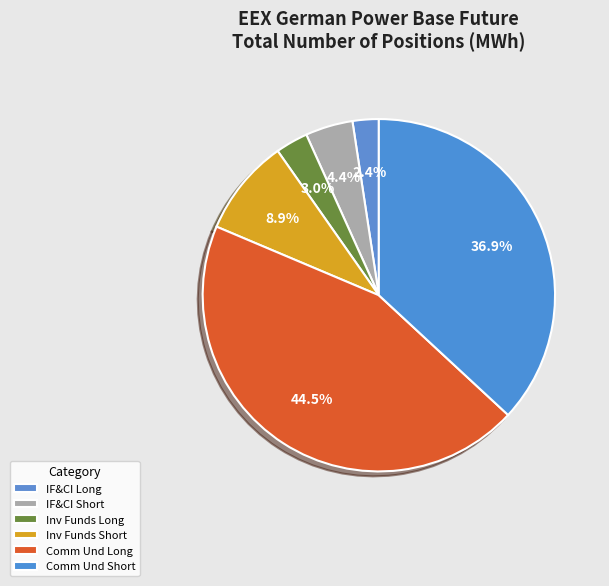

To the nearest percent, what is the difference between the largest and smallest slice percentages?

42%